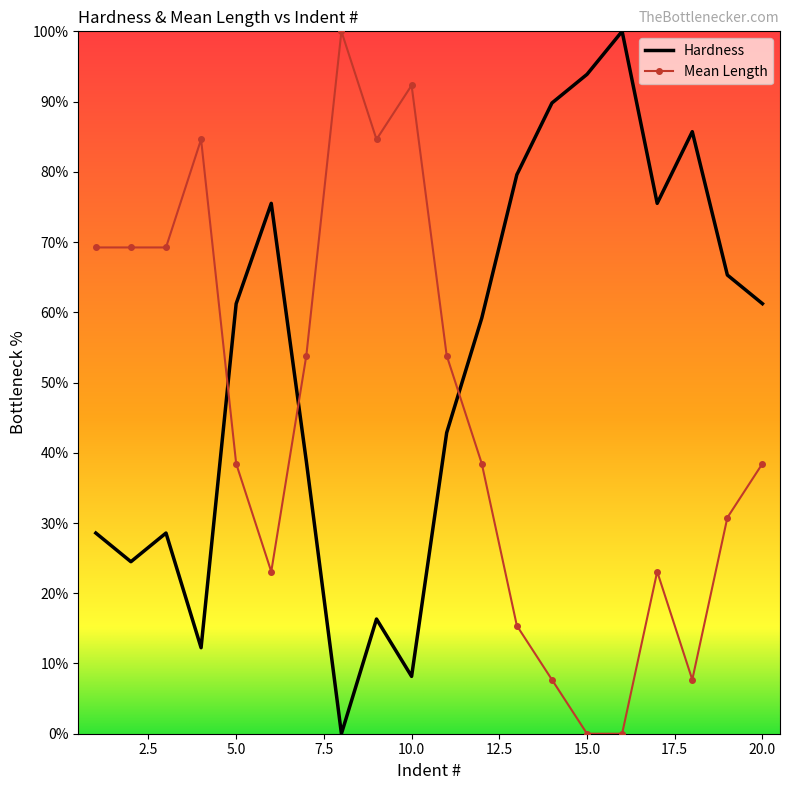

Which series ends up on top after the final intersection of Hardness and Mean Length?

Hardness